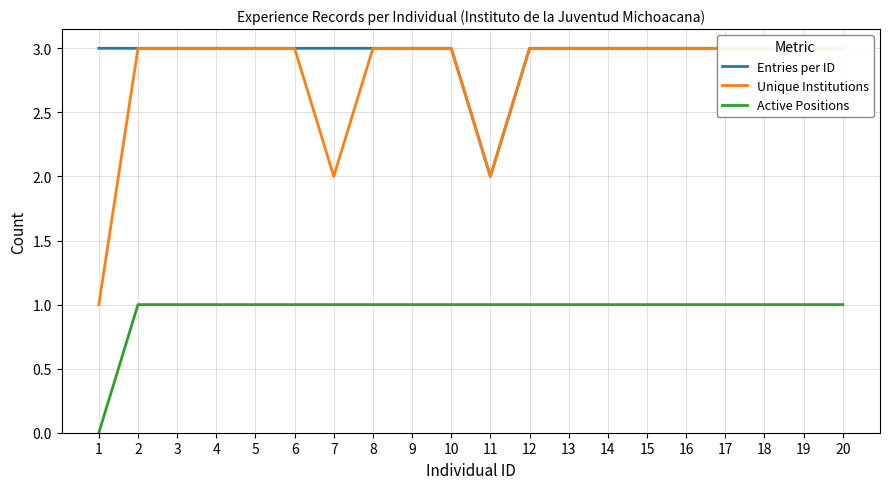

What is the average value of the Entries per ID series?

3